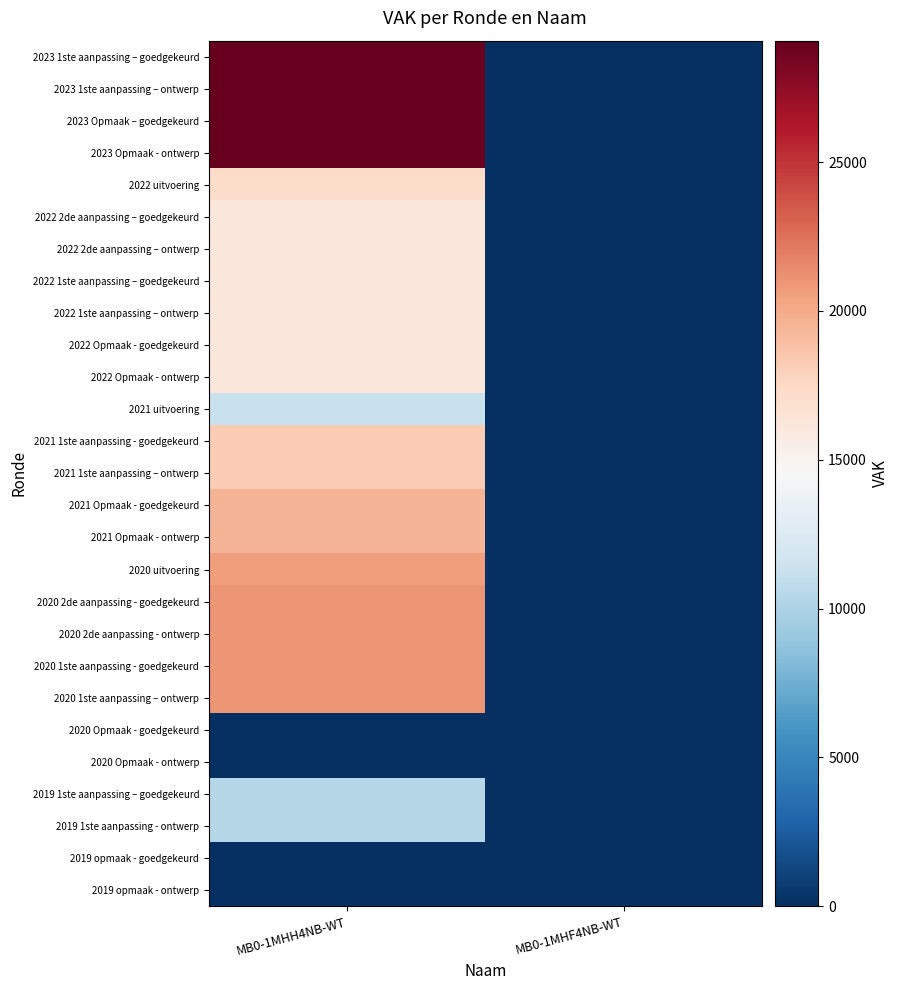

What is the maximum value shown in the chart?

29080